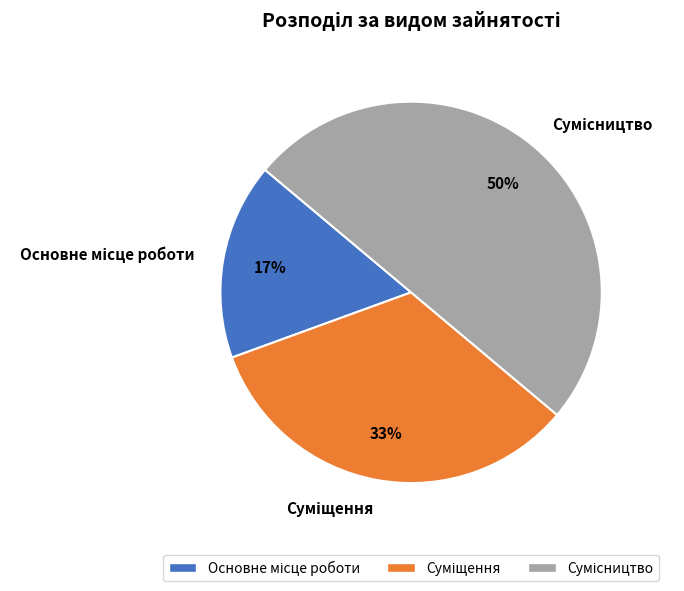

How many segments does this pie chart have?

3